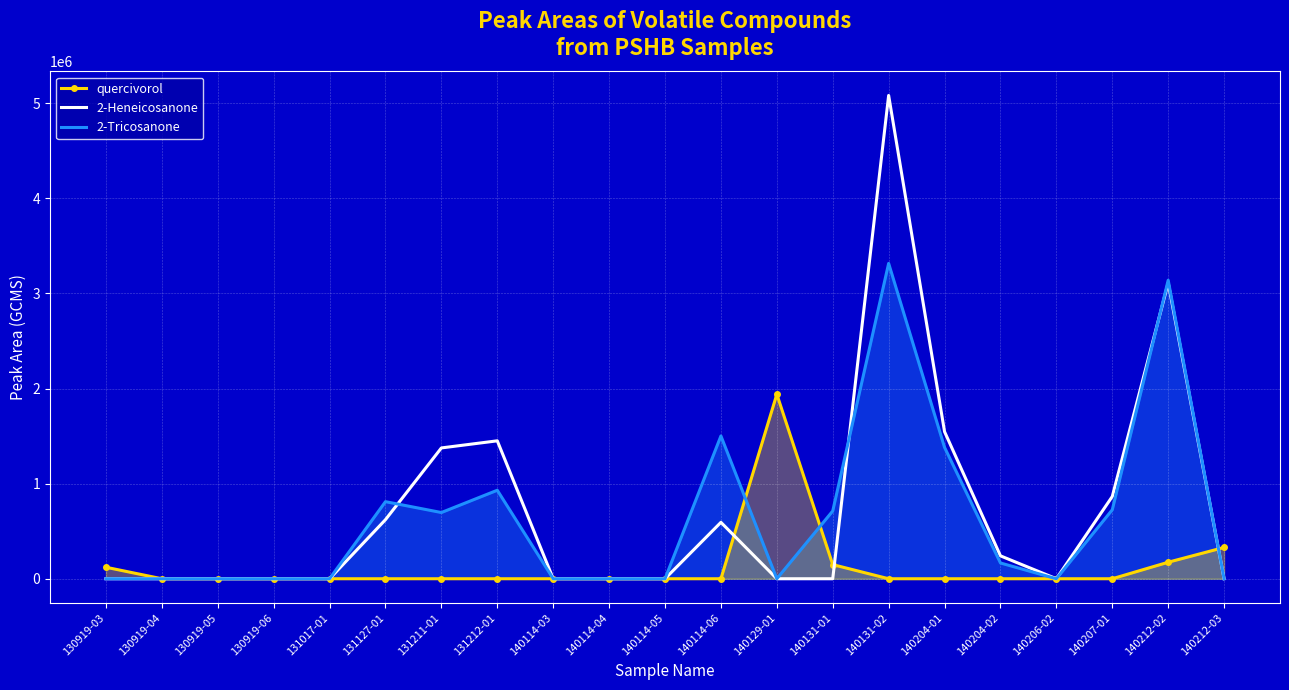

Reading right to left, list all the values displayed in this chart.

quercivorol: 329093	173569	0	0	0	0	0	148627	1939850	0	0	0	0	0	0	0	0	0	0	0	120863
2-Heneicosanone: 0	3111095	864750	0	240682	1546223	5081387	0	0	593012	0	0	0	1450097	1375332	621231	0	0	0	0	0
2-Tricosanone: 0	3138901	725218	0	165819	1380816	3315340	712397	0	1501260	0	0	0	930414	696222	810358	0	0	0	0	0